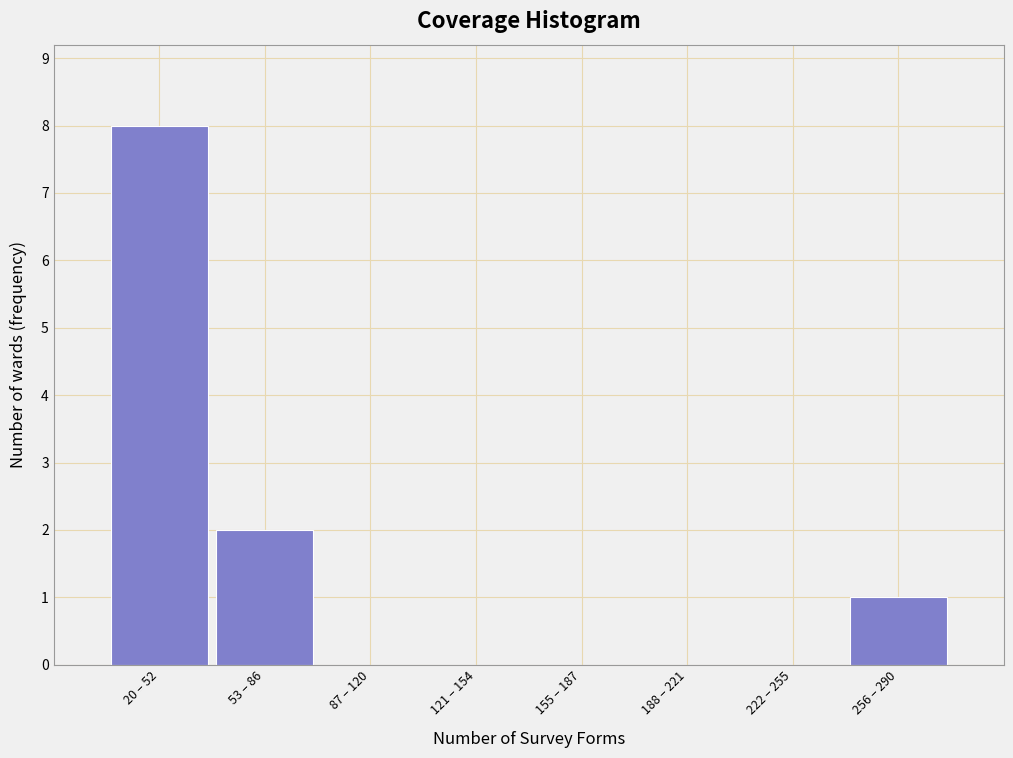

Reading right to left, extract all data points from this chart.

256 – 290=1	222 – 255=0	188 – 221=0	155 – 187=0	121 – 154=0	87 – 120=0	53 – 86=2	20 – 52=8